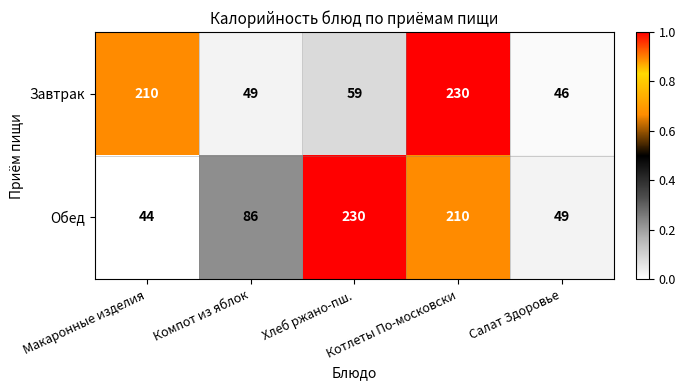

What is the difference between the second highest and second lowest values in the Завтрак series?

161